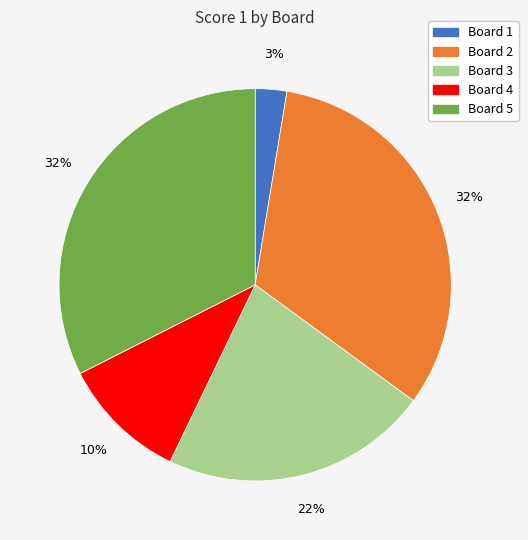

What is the smallest slice in the pie chart?

Board 1